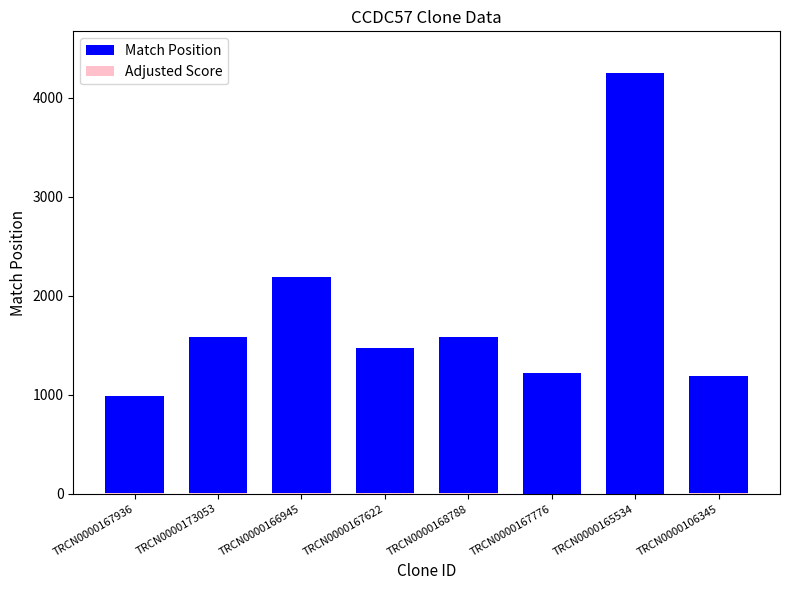

At which label does Match Position reach its peak?

TRCN0000165534